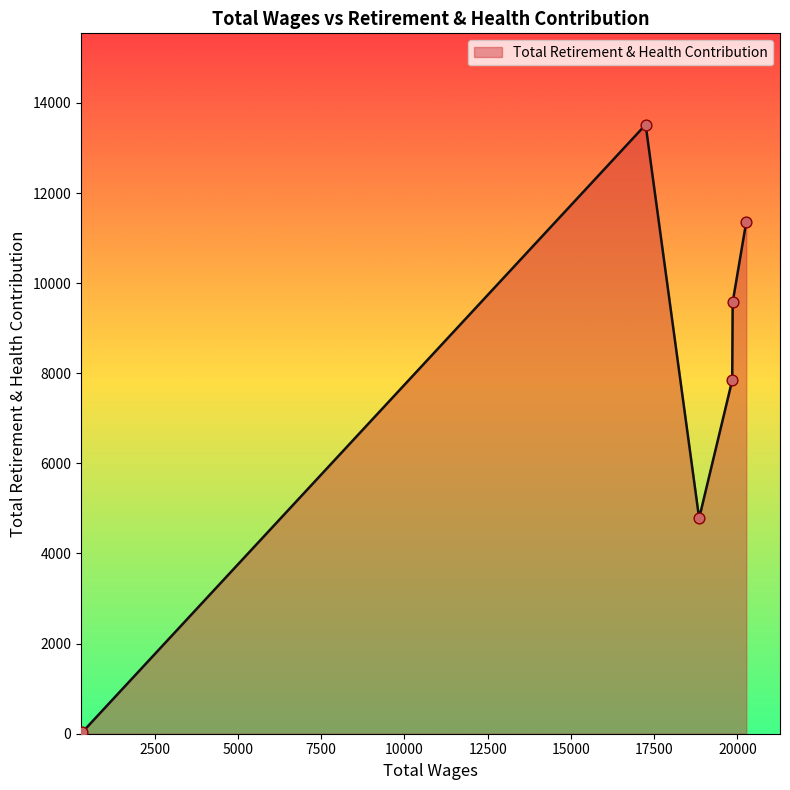

What is the average value?

7852